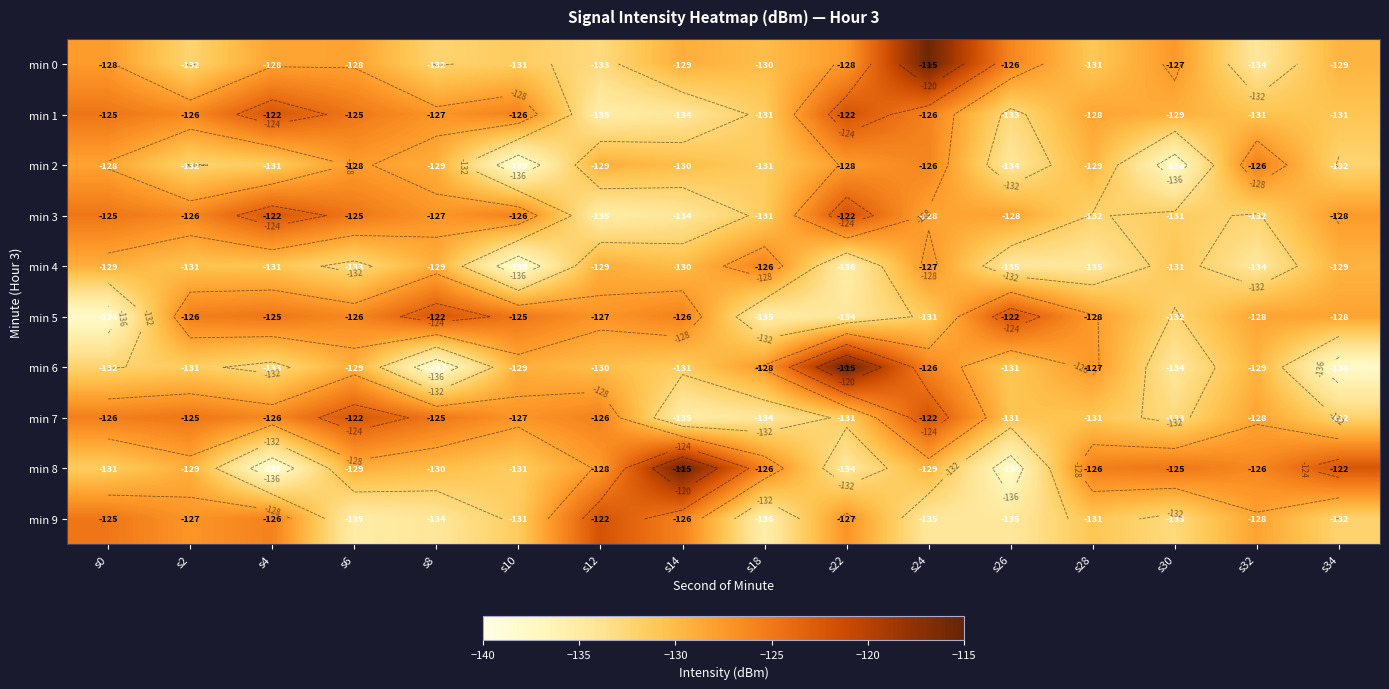

List the series in order of their peak value, highest first.

min 0, min 6, min 8, min 1, min 3, min 5, min 7, min 9, min 2, min 4